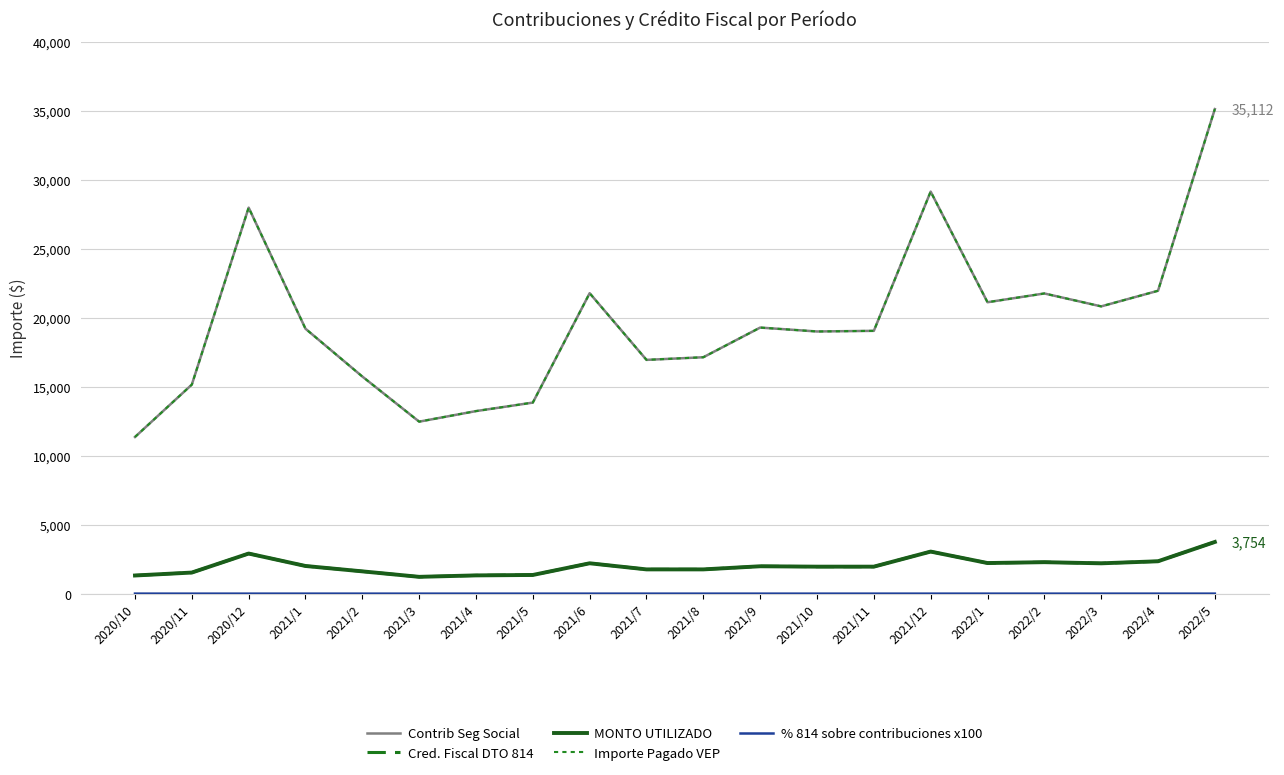

Which series changed the most between 2021/2 and 2022/1?

Contrib Seg Social